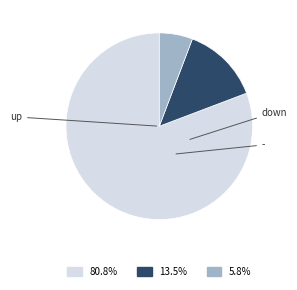

Count the number of slices in the pie.

3